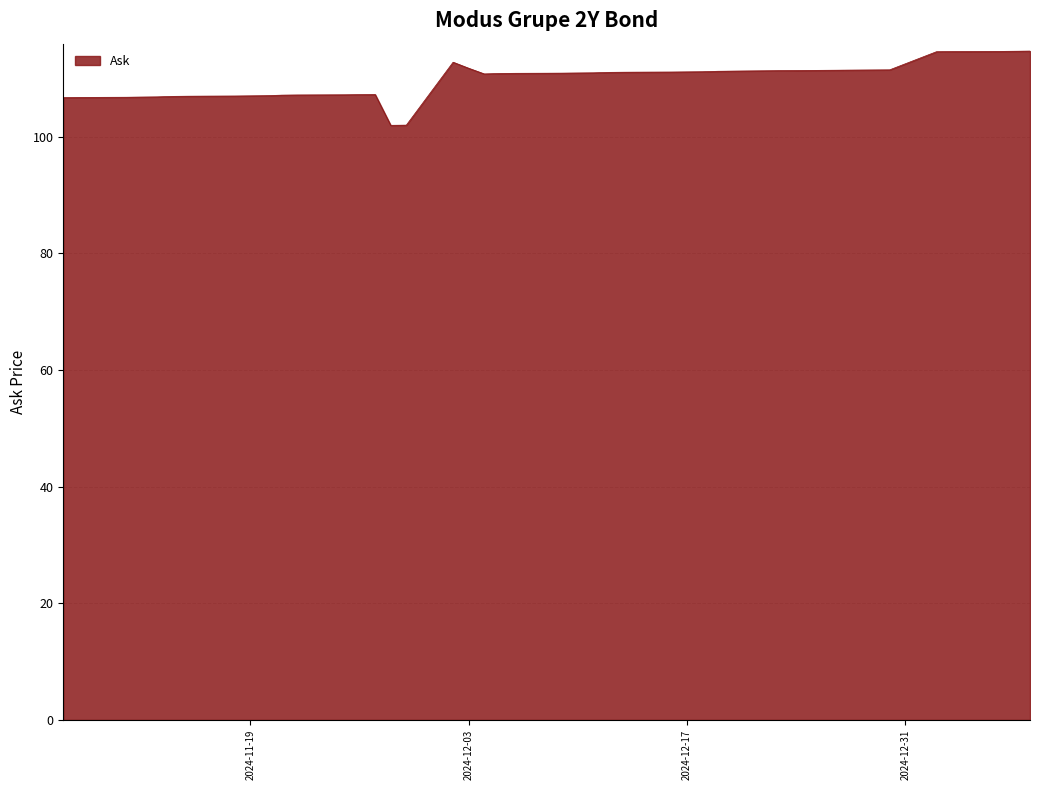

What is the difference between the maximum and minimum values?

12.7